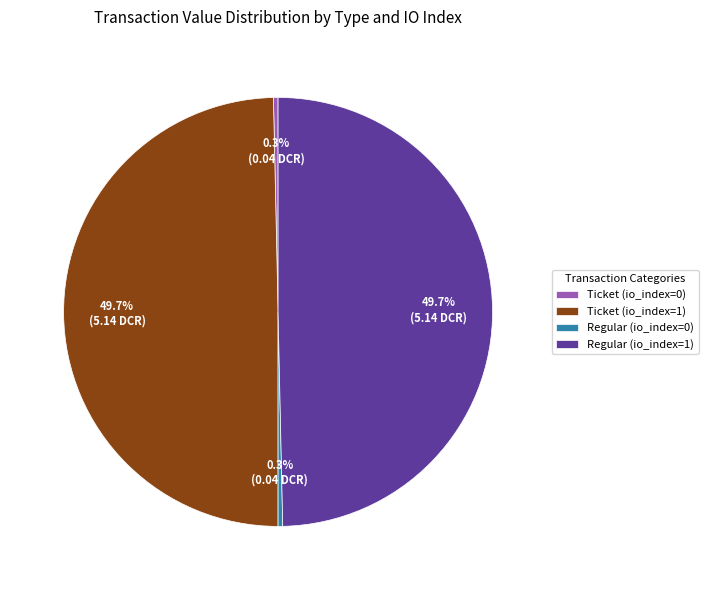

What is the ratio of the value at Ticket (io_index=1) to the value at Regular (io_index=1)?

1.0